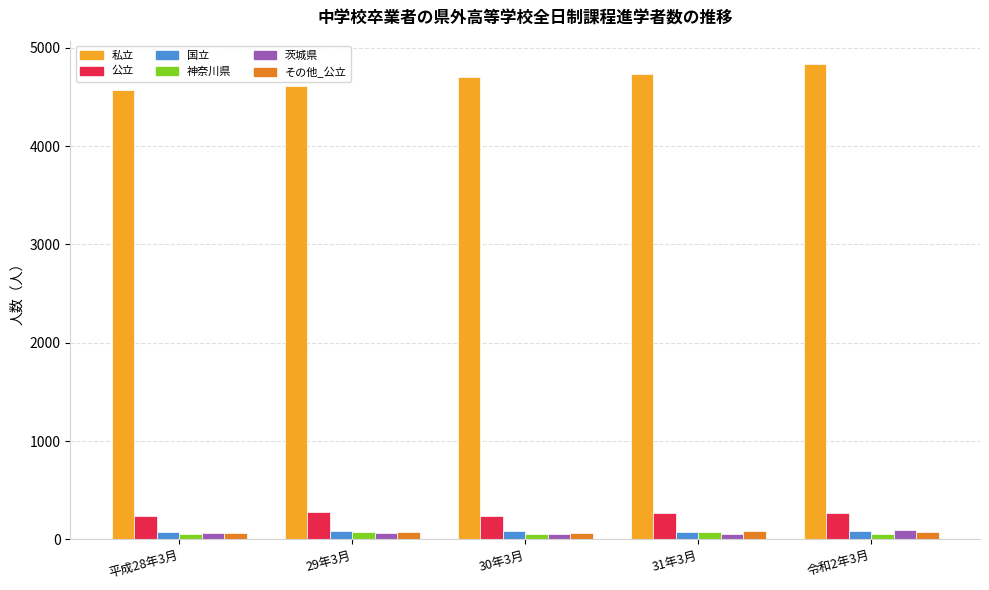

What value does the 私立 series have at 平成28年3月, to the nearest 5?

4575